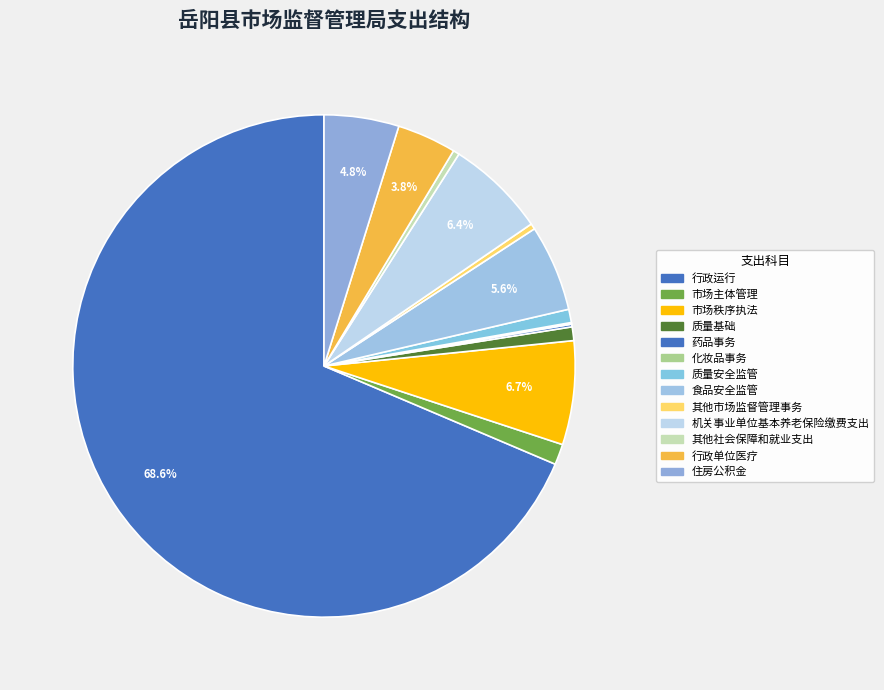

What is the largest slice in the pie chart?

行政运行